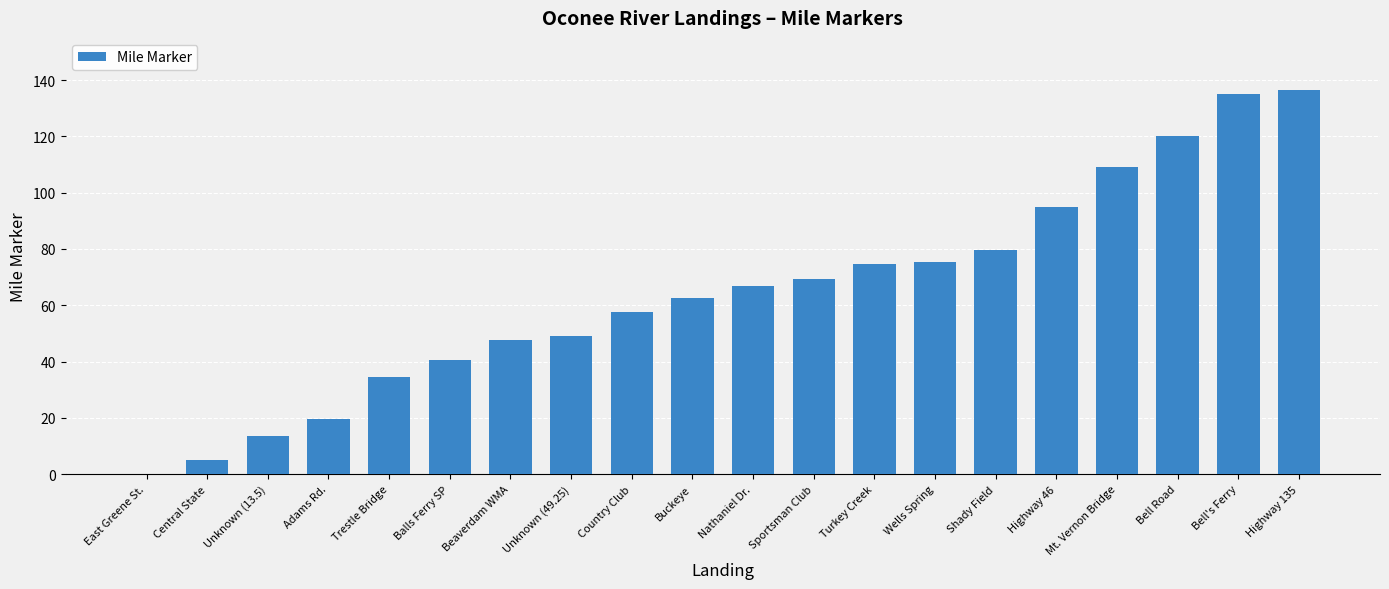

What is the ratio of the value at Nathaniel Dr. to the value at Sportsman Club?

1.0